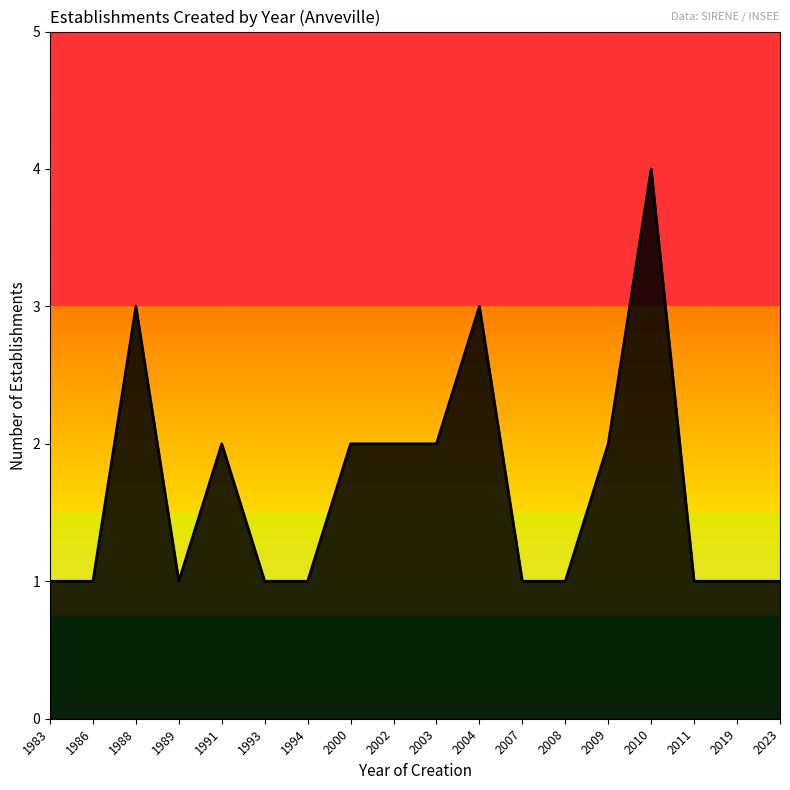

The value at 1983 is 1. True or false?

True